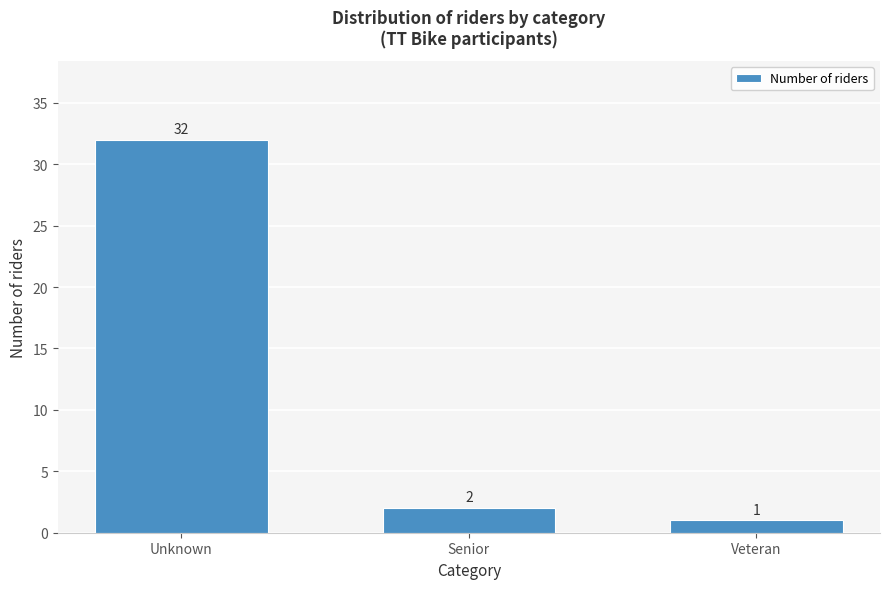

Reading left to right, what are all the values shown in this chart?

32	2	1